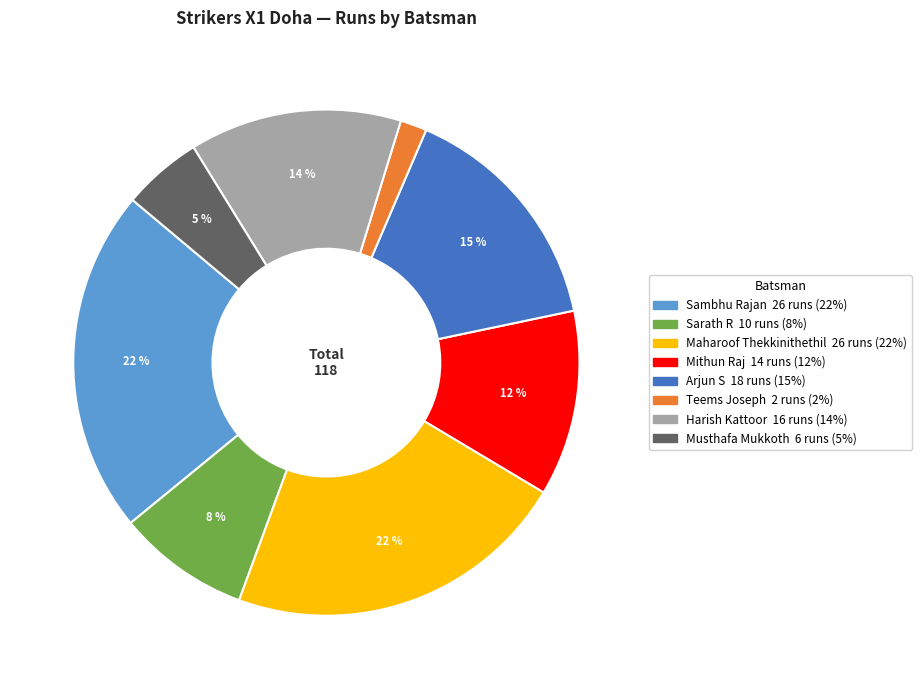

To the nearest percent, what is the average slice percentage?

12%